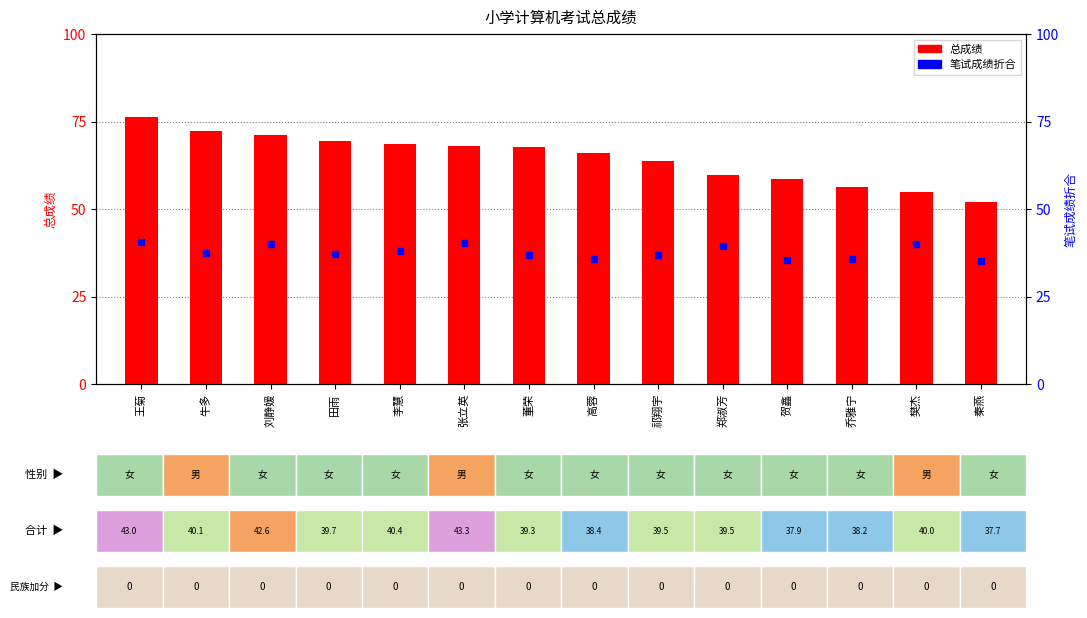

What are all the series names shown in the legend?

总成绩, 笔试成绩折合